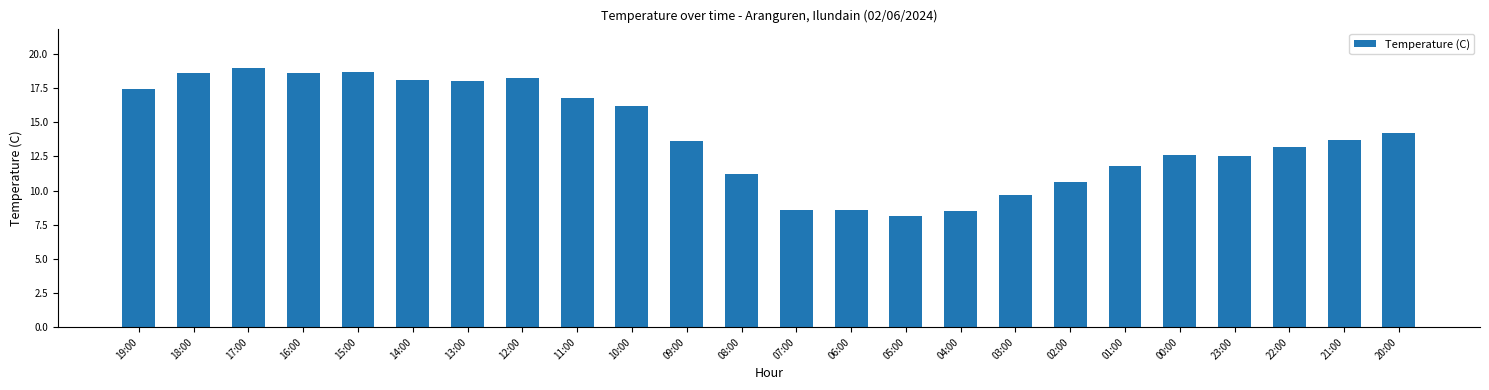

The chart shows a value of 6.3 at 12:00. True or false?

False